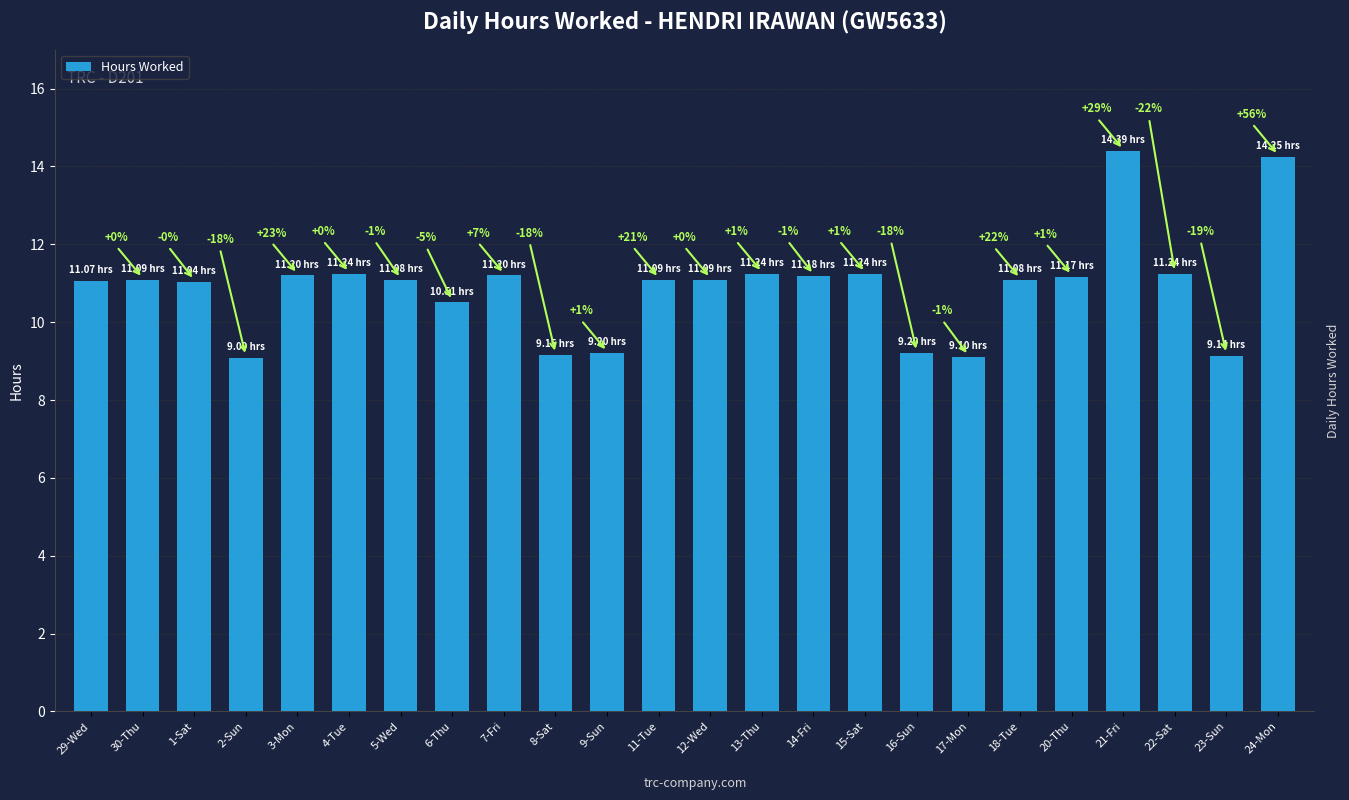

Rank the categories by value from highest to lowest.

21-Fri, 24-Mon, 4-Tue, 13-Thu, 15-Sat, 22-Sat, 3-Mon, 7-Fri, 14-Fri, 20-Thu, 30-Thu, 11-Tue, 12-Wed, 5-Wed, 18-Tue, 29-Wed, 1-Sat, 6-Thu, 9-Sun, 16-Sun, 8-Sat, 23-Sun, 17-Mon, 2-Sun